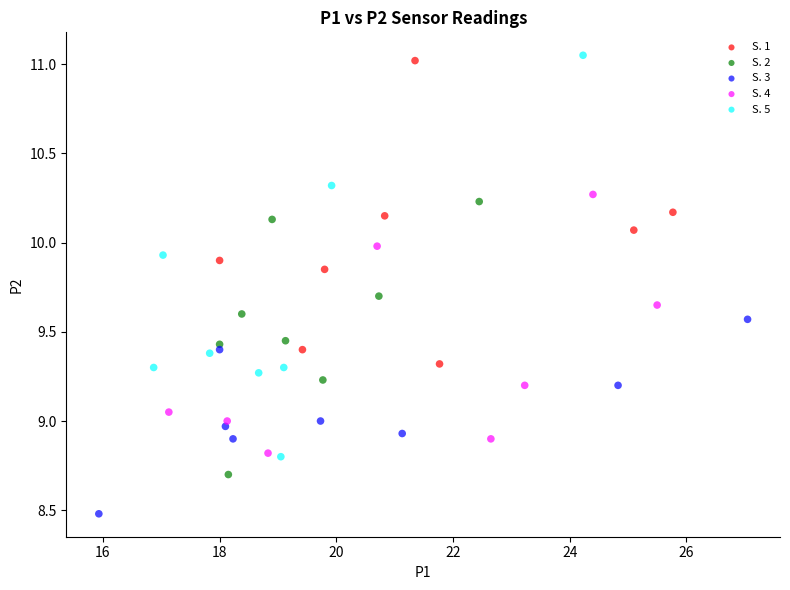

Which series reaches the minimum Y coordinate?

S. 3